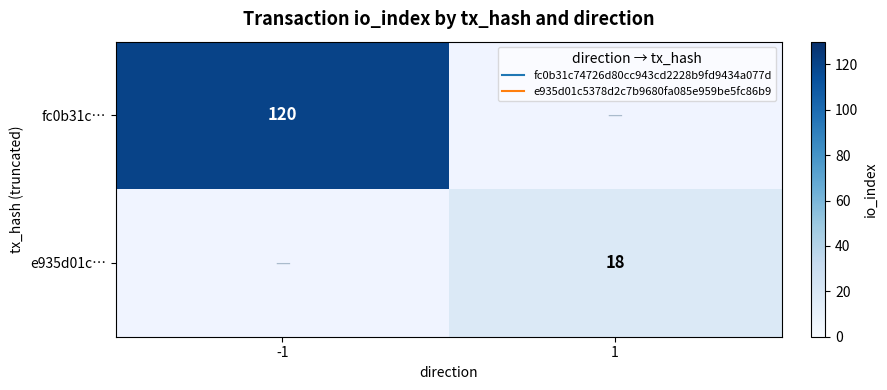

The e935d01c… series shows 31.0 at 1. True or false?

False